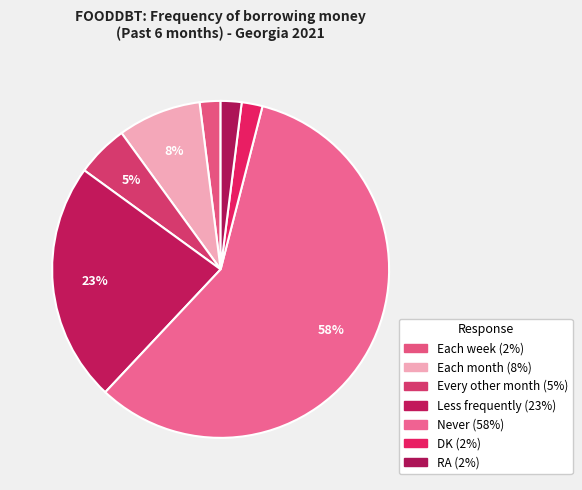

Combined, do RA and DK account for over 50%?

No